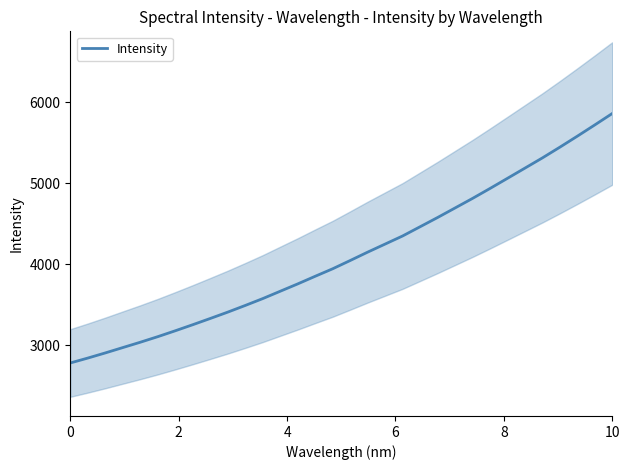

Does the chart display data point markers on the line(s)?

No